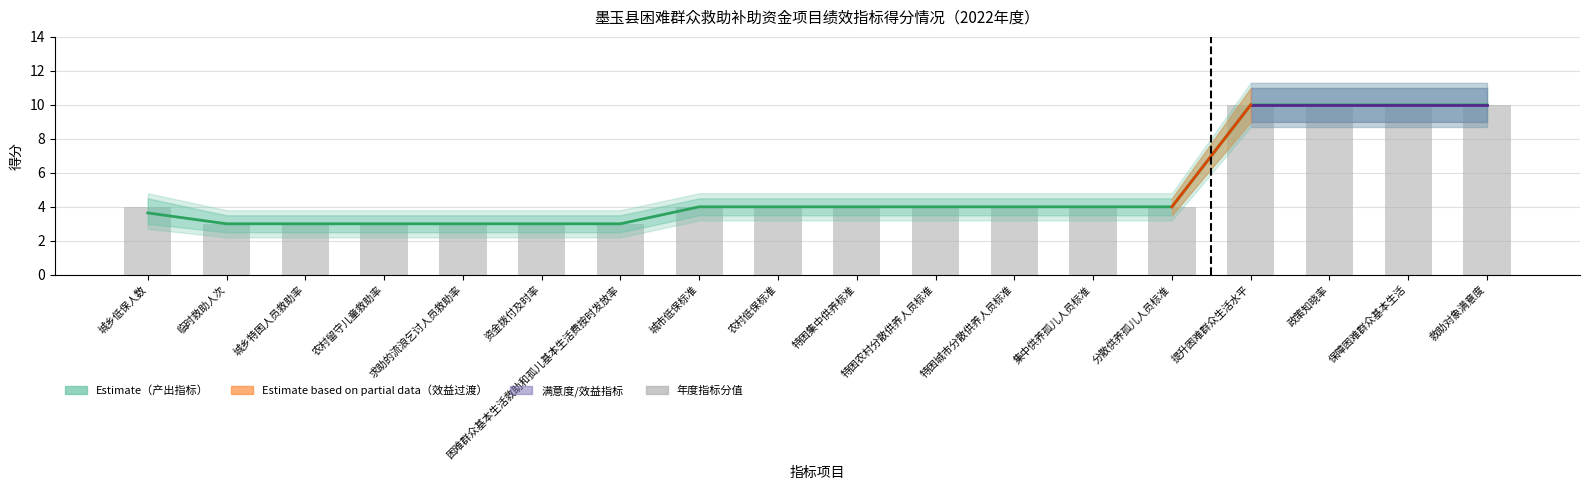

What is the label of the 13th bar from the left?

集中供养孤儿人员标准